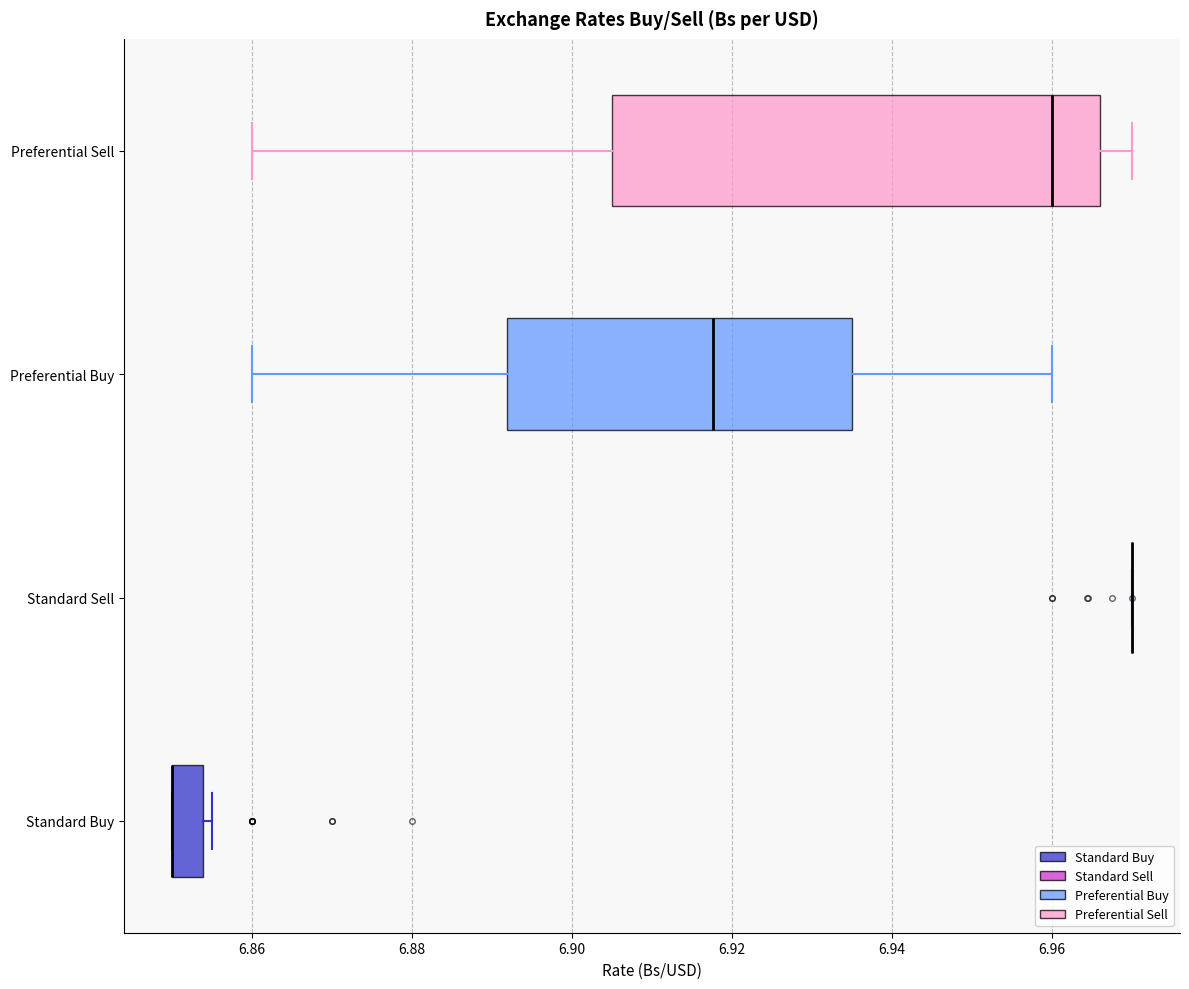

Where does the left whisker of the box for Preferential Sell end on the x-axis? The values are not printed on the chart, so give them approximately, as read against the axis.

6.860